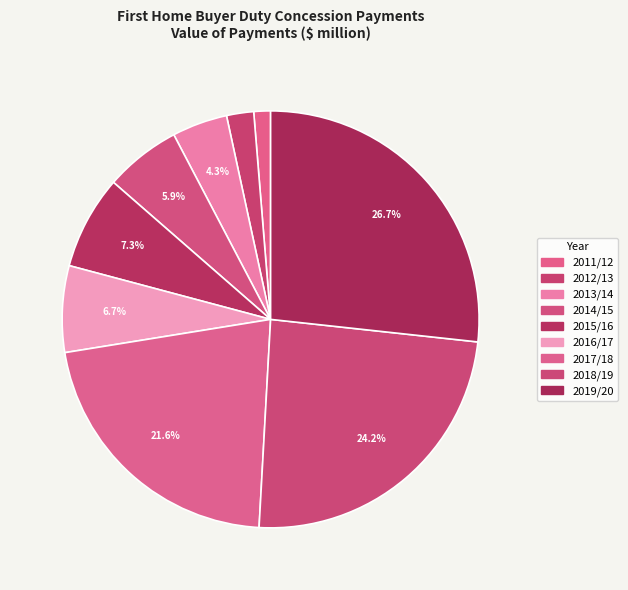

The 2016/17 slice represents 1% of the pie. True or false?

False